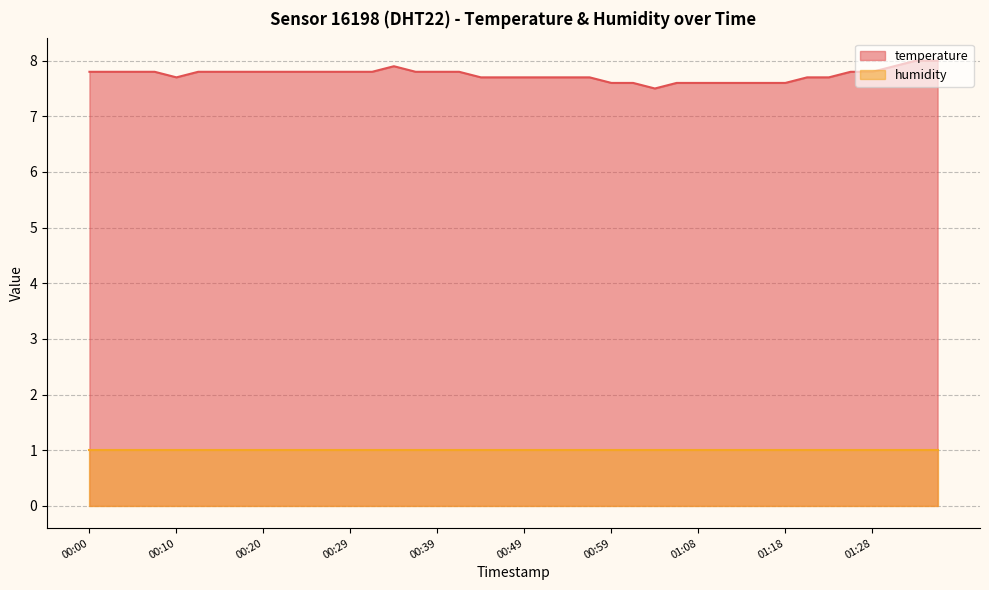

What is the sum of the values at 01:35 and 00:10?

15.7